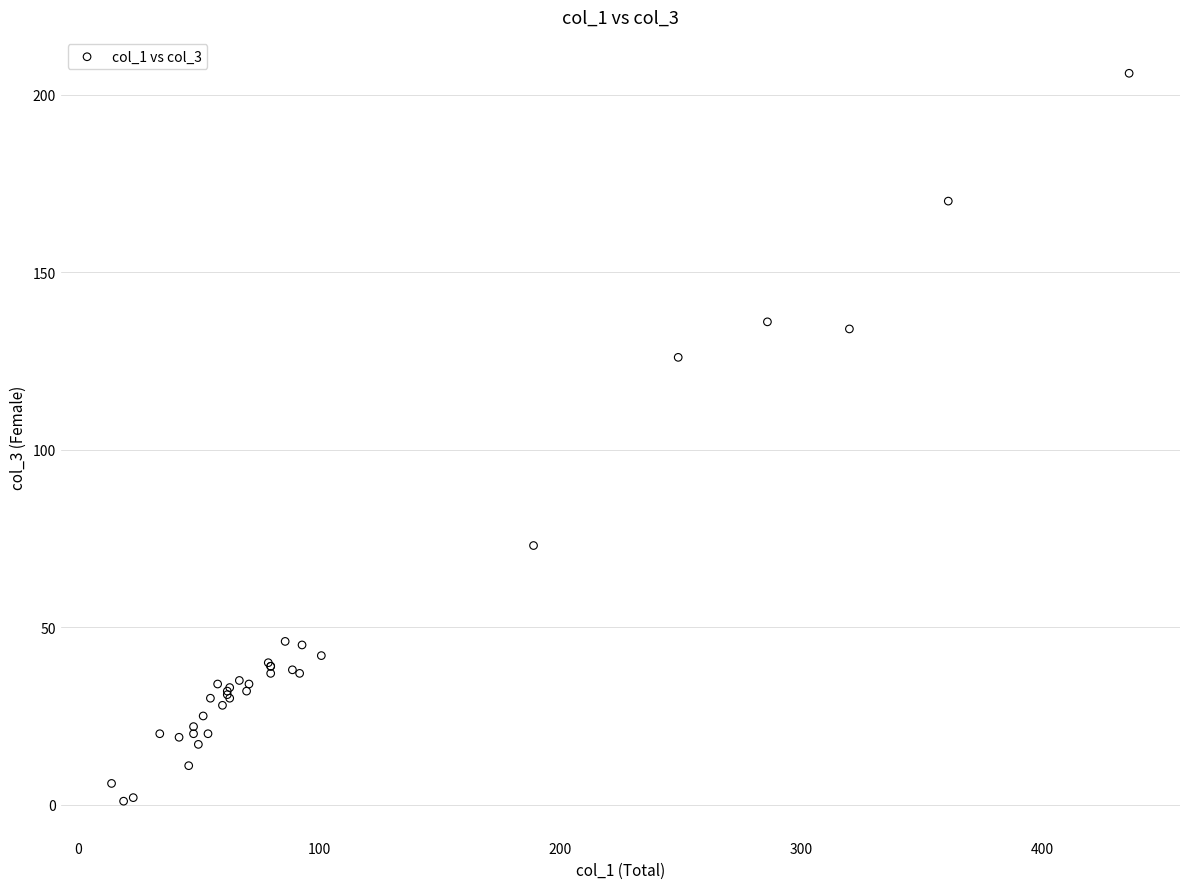

What Y value in the scatter plot is closest to 103?

126